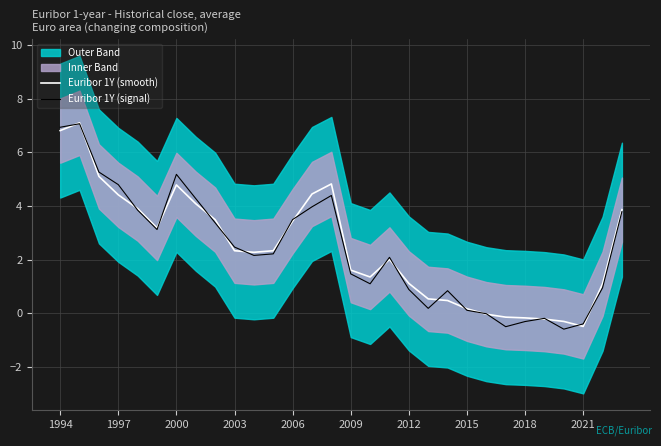

What is the highest value of the Euribor 1Y (smooth) series?

7.1